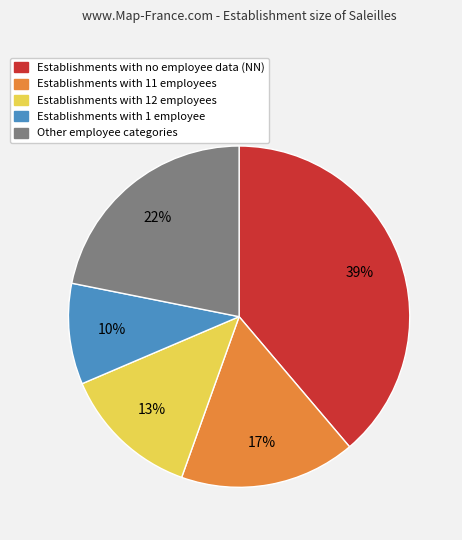

Does any single category account for the majority?

No